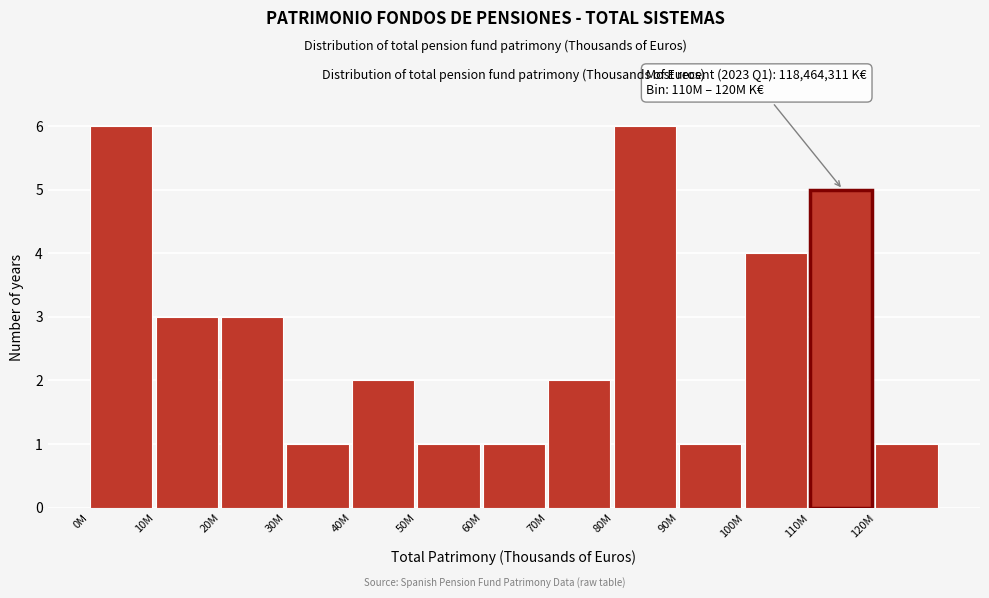

Reading left to right, what are all the values shown in this chart?

6	3	3	1	2	1	1	2	6	1	4	5	1